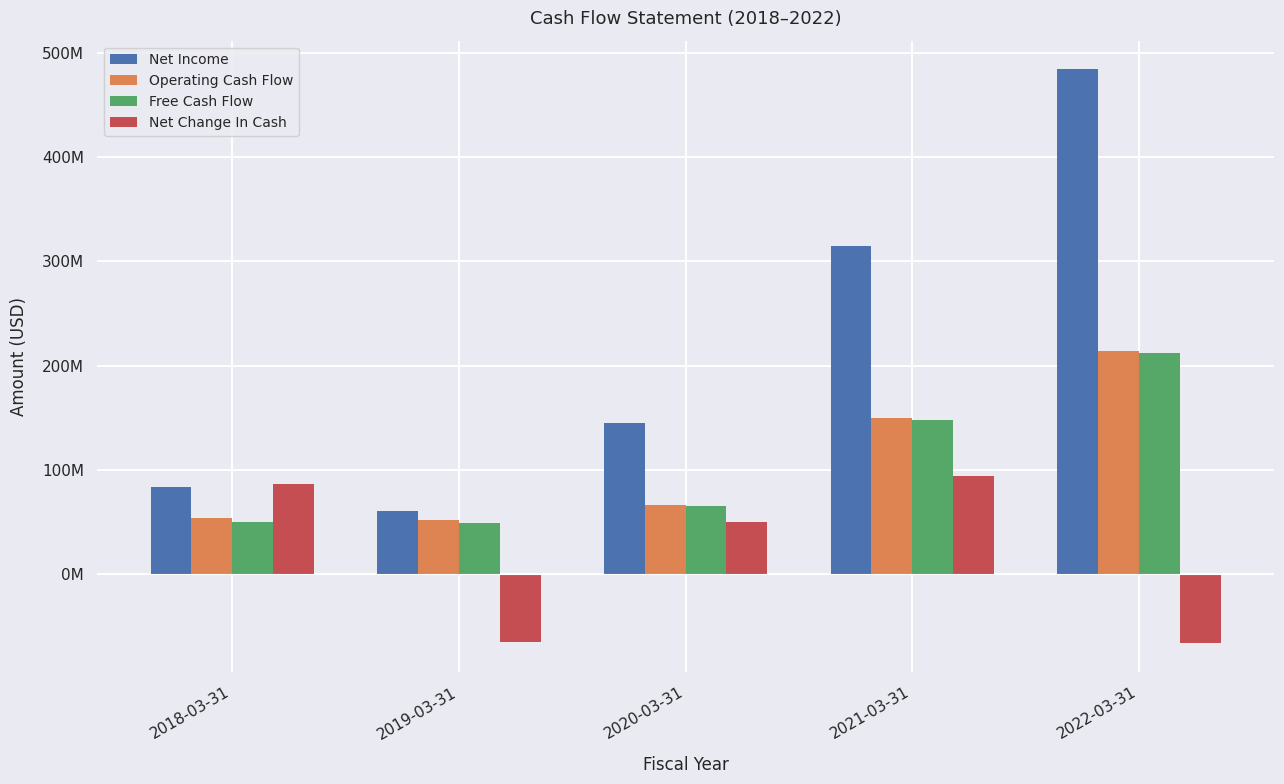

Does the chart contain any negative values?

Yes